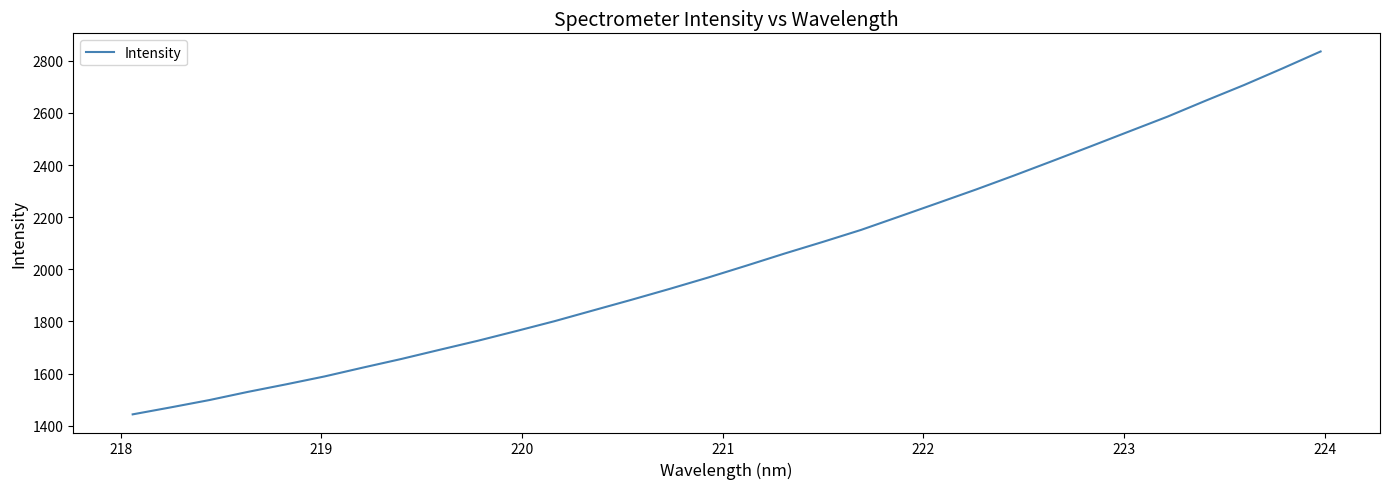

What is the minimum value shown in the chart?

1443.7